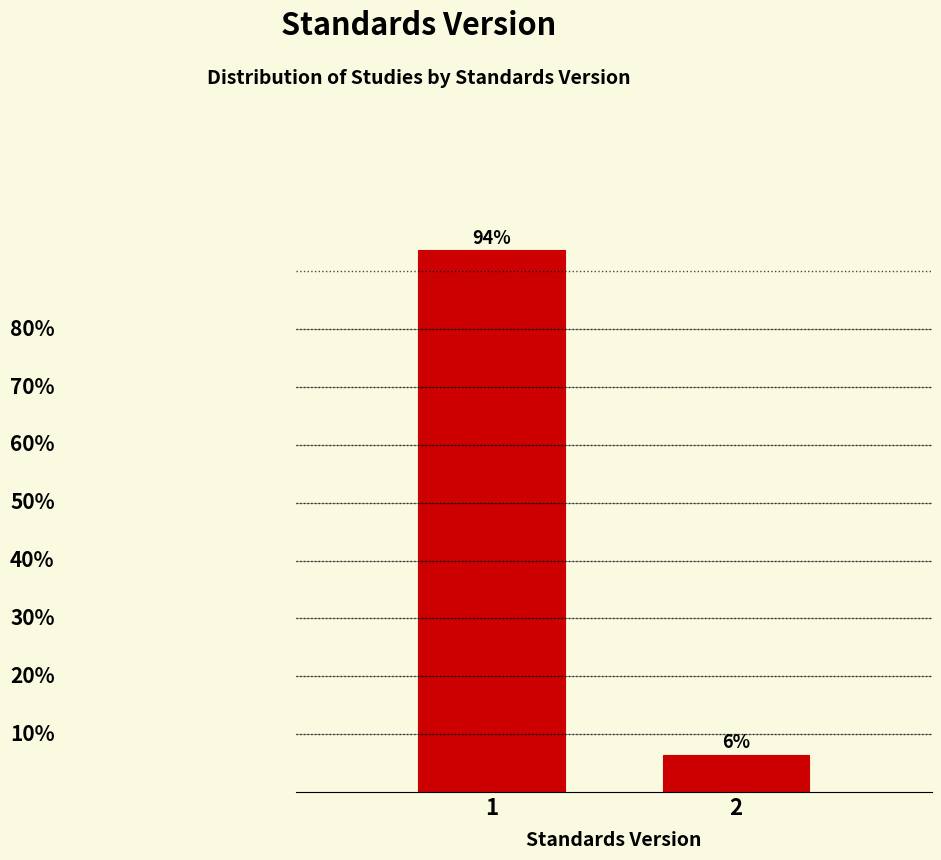

Rank the categories by value from lowest to highest.

2, 1